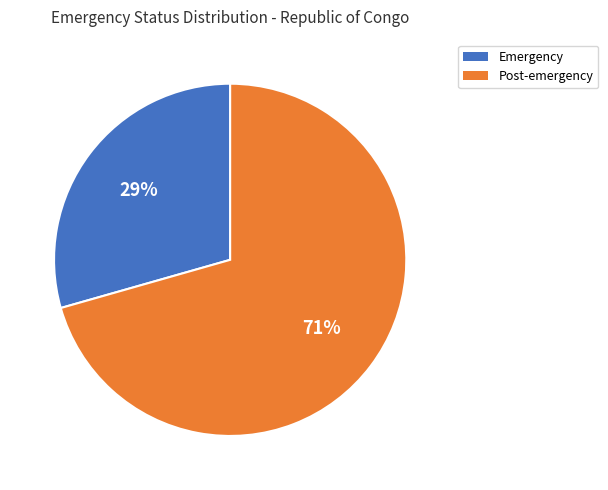

What is the ratio of the value at Post-emergency to the value at Emergency?

2.4